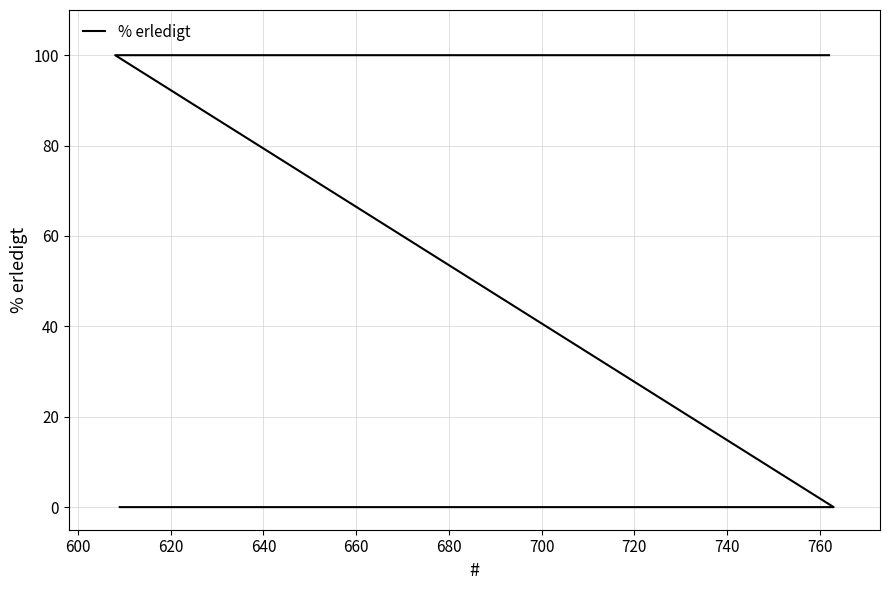

What is the sum of all values?

300